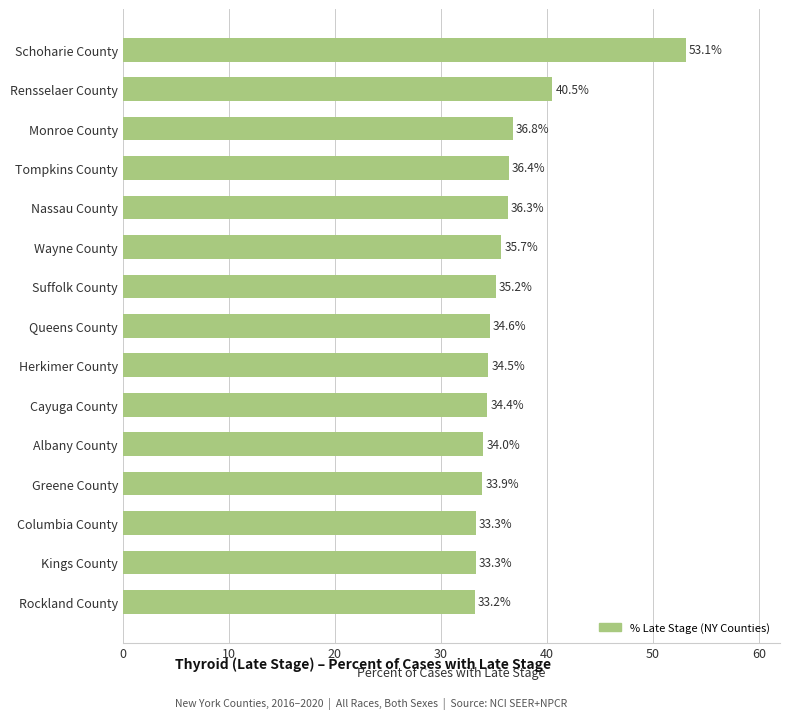

What is the greatest value displayed?

53.1